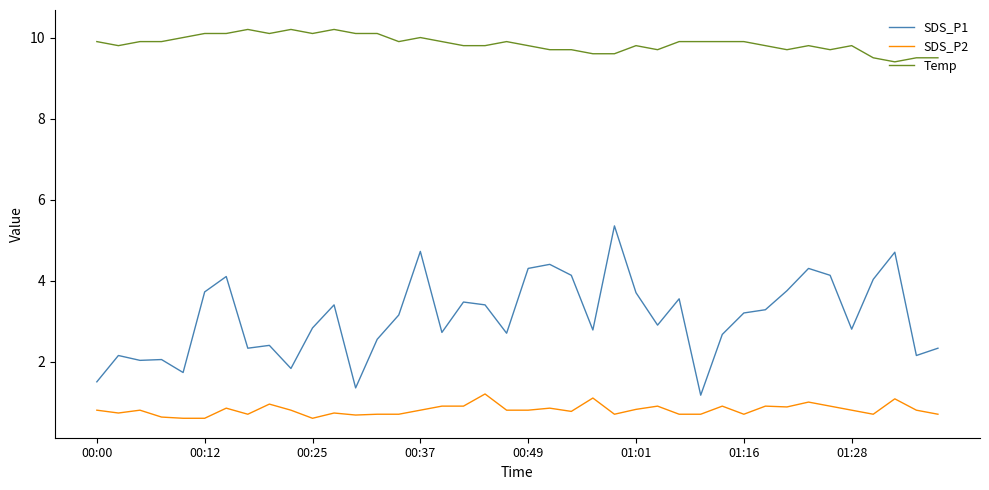

True or false: SDS_P2 and SDS_P1 cross at least once.

False